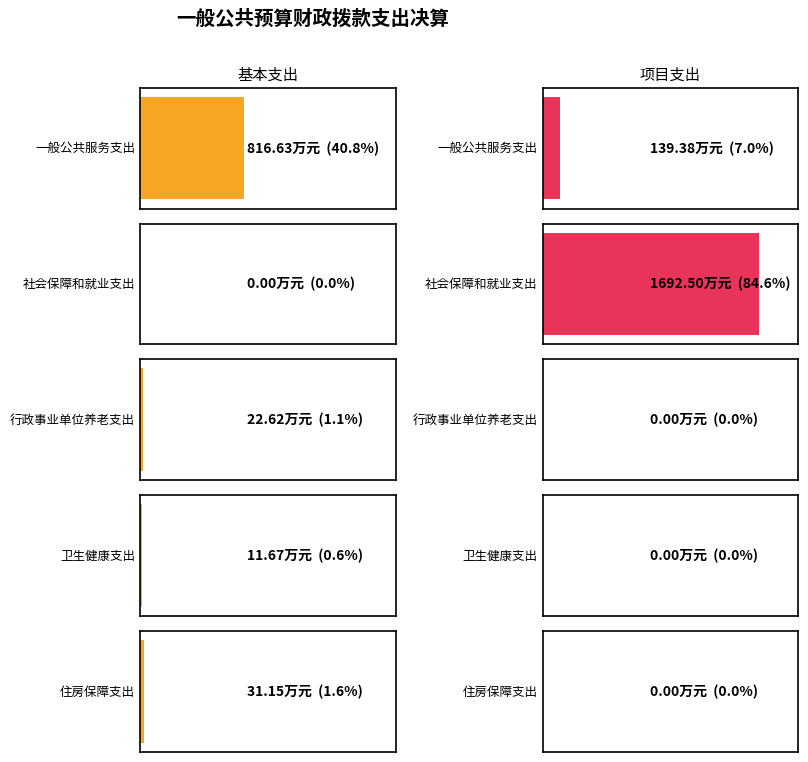

Which series has the widest spread of values?

项目支出